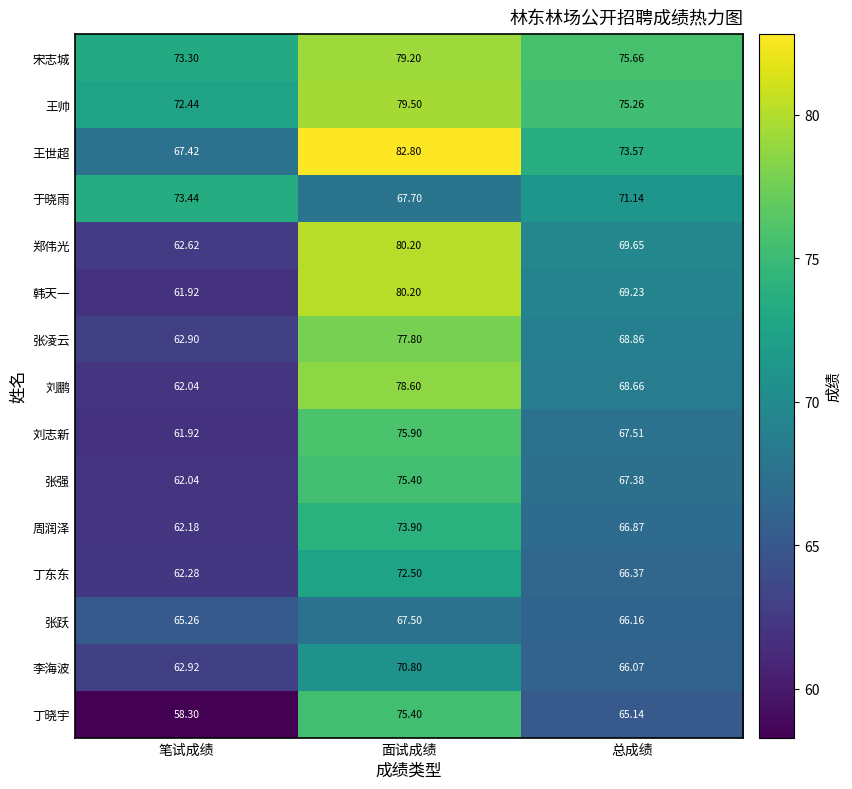

List the labels in order of 张强 value, smallest first.

笔试成绩, 总成绩, 面试成绩